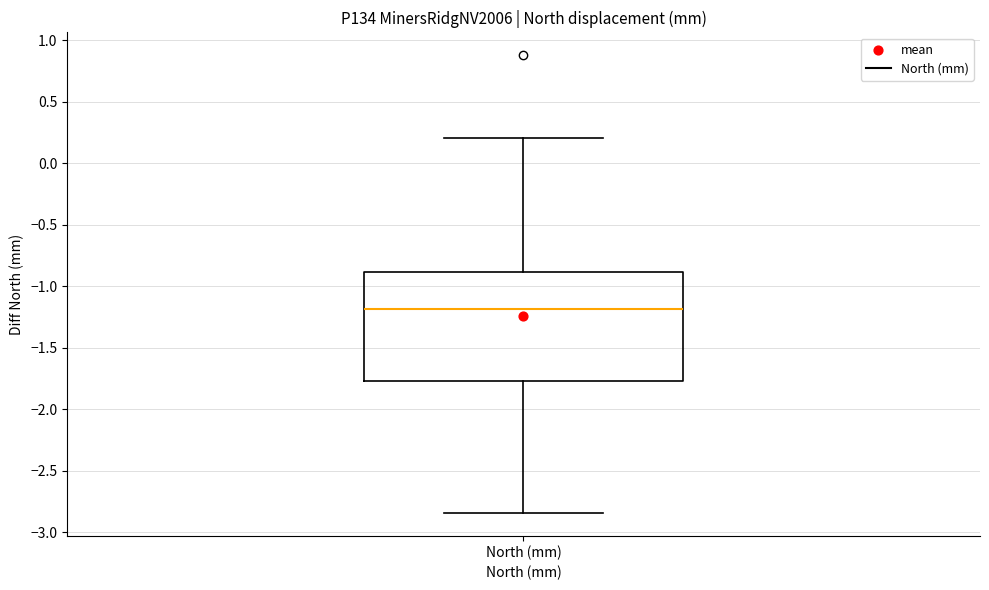

Transcribe this box plot: give where the median line is, the range the box spans, and where the two whiskers end, as read against the y-axis. The values are not printed on the chart, so give them approximately, as read against the axis.

median -1.20, box -1.75 to -0.90, whiskers -2.85 to 0.20